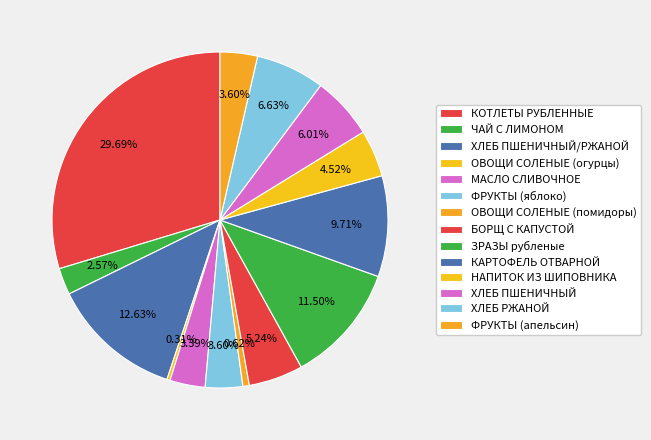

How many segments does this pie chart have?

14